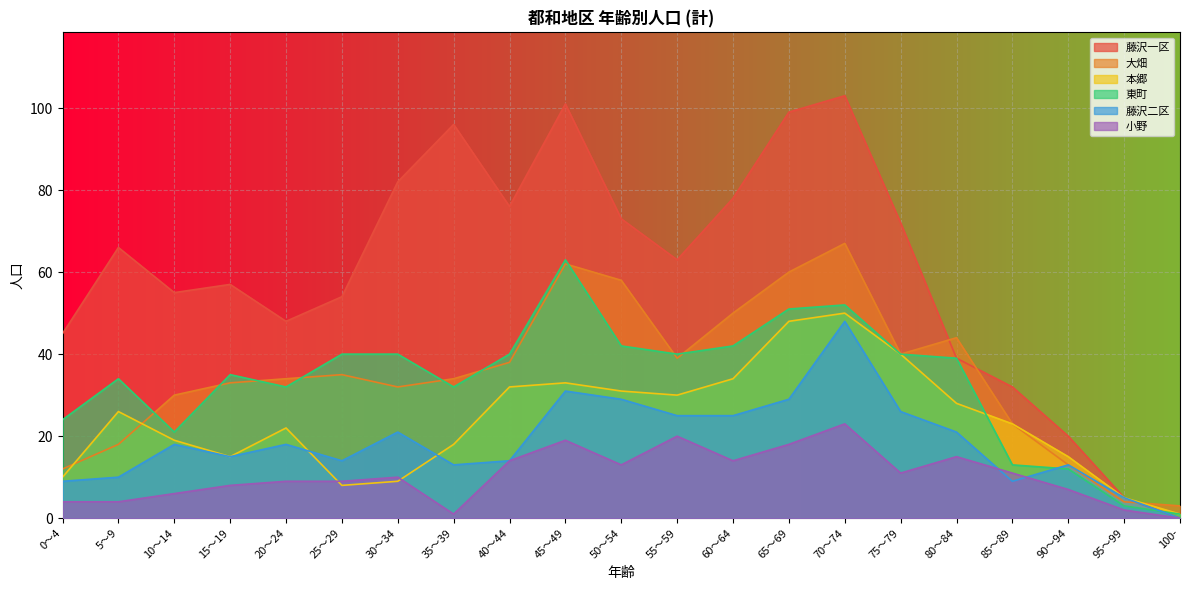

Between 45～49 and 80～84, which series saw the biggest shift?

藤沢一区